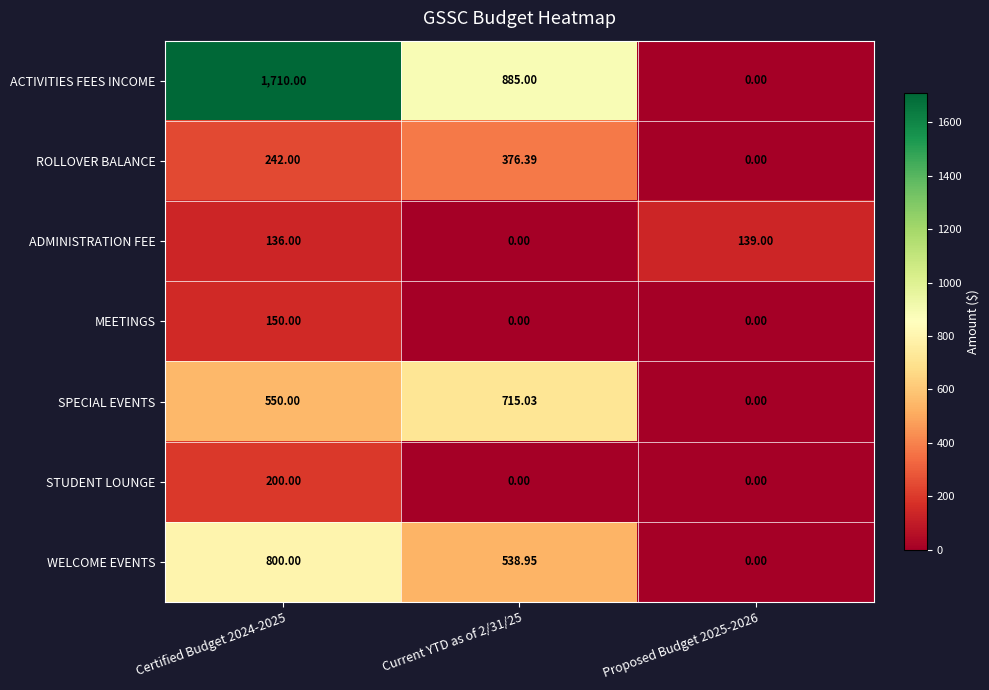

Is the value of SPECIAL EVENTS at Current YTD as of 2/31/25 greater than the value of ROLLOVER BALANCE at Proposed Budget 2025-2026?

Yes